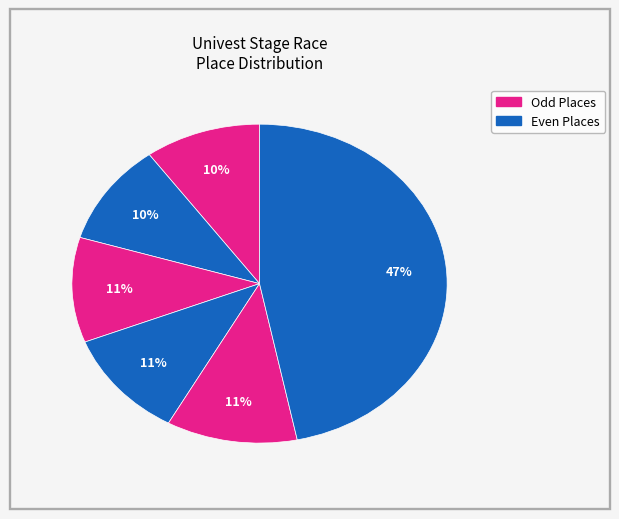

How many segments does this pie chart have?

6